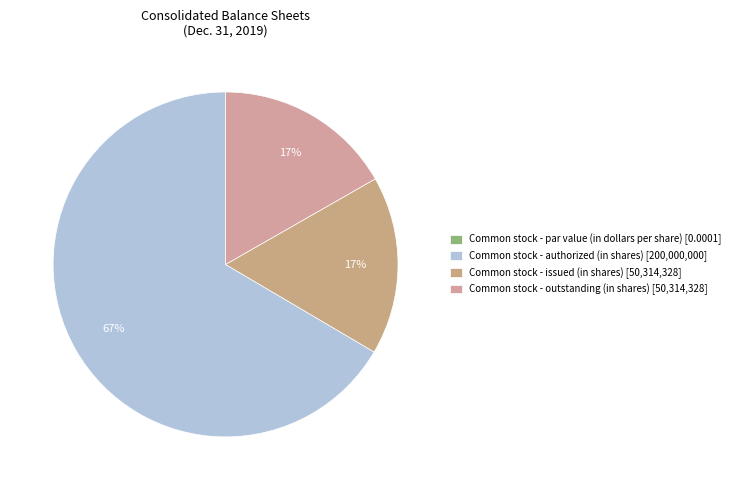

Count the number of slices in the pie.

4